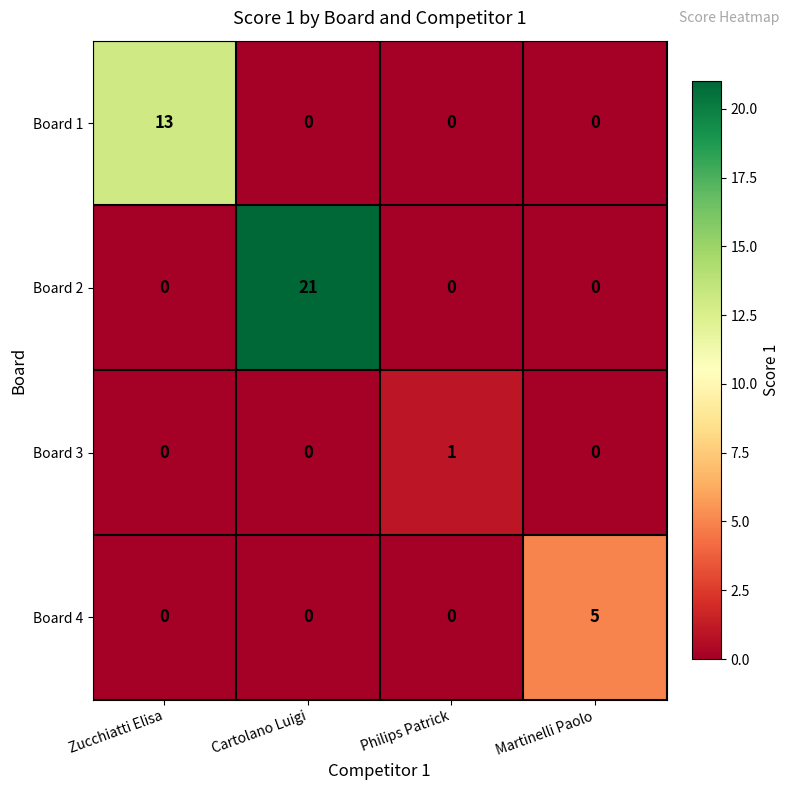

Which label corresponds to the largest value in the chart?

Cartolano Luigi